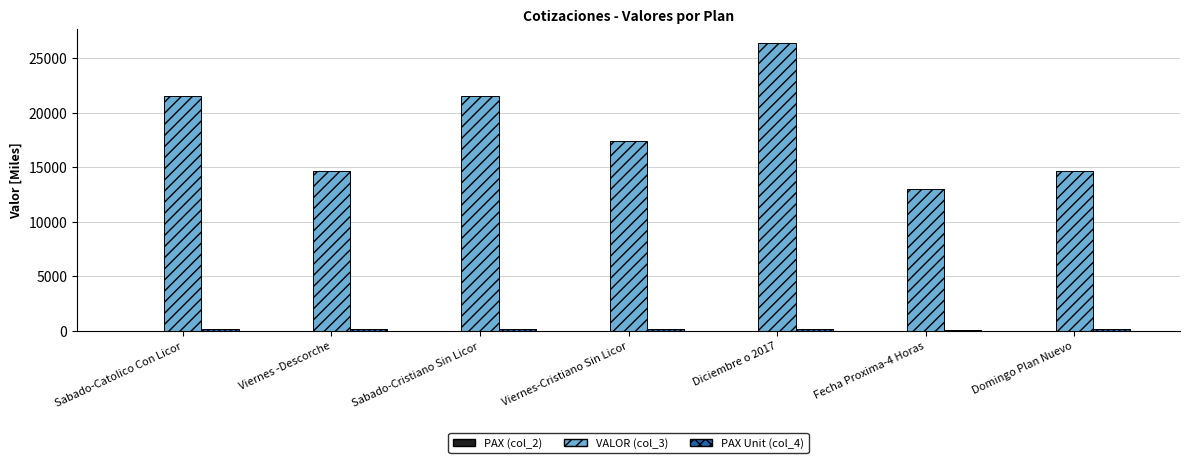

True or false: VALOR (col_3) has a value of 26080.5 at Domingo Plan Nuevo.

False